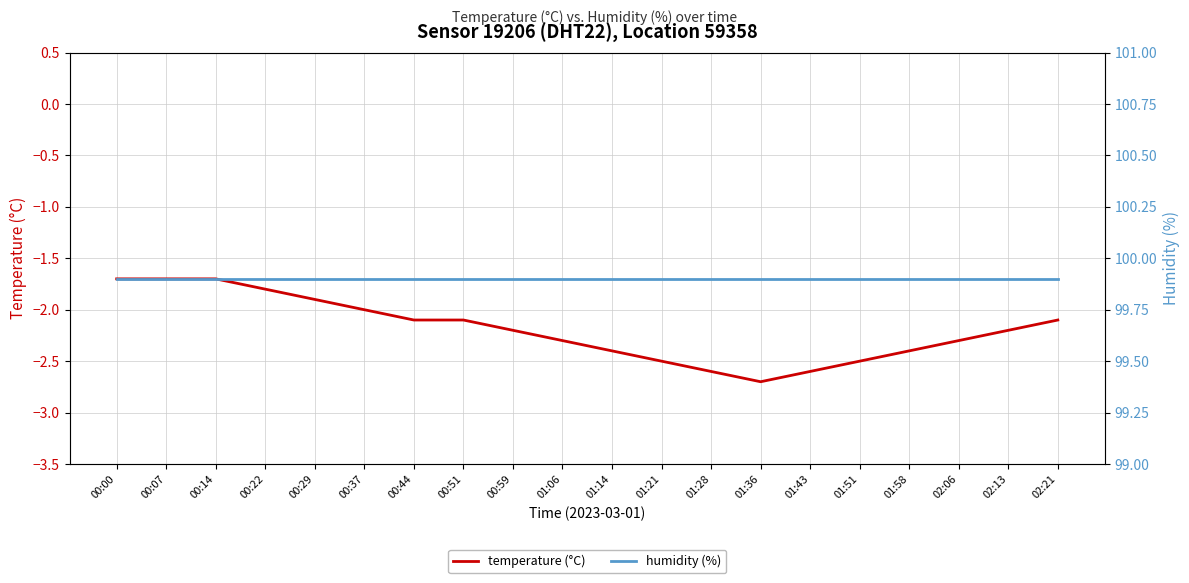

The value of humidity (%) at 01:43 is 57.1. True or false?

False